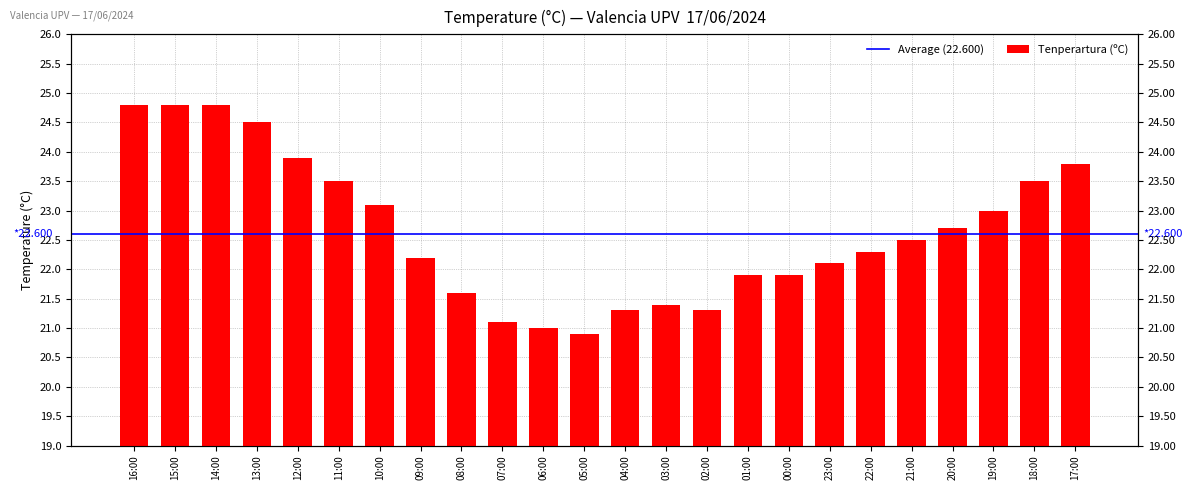

Count the number of values greater than 22.

15